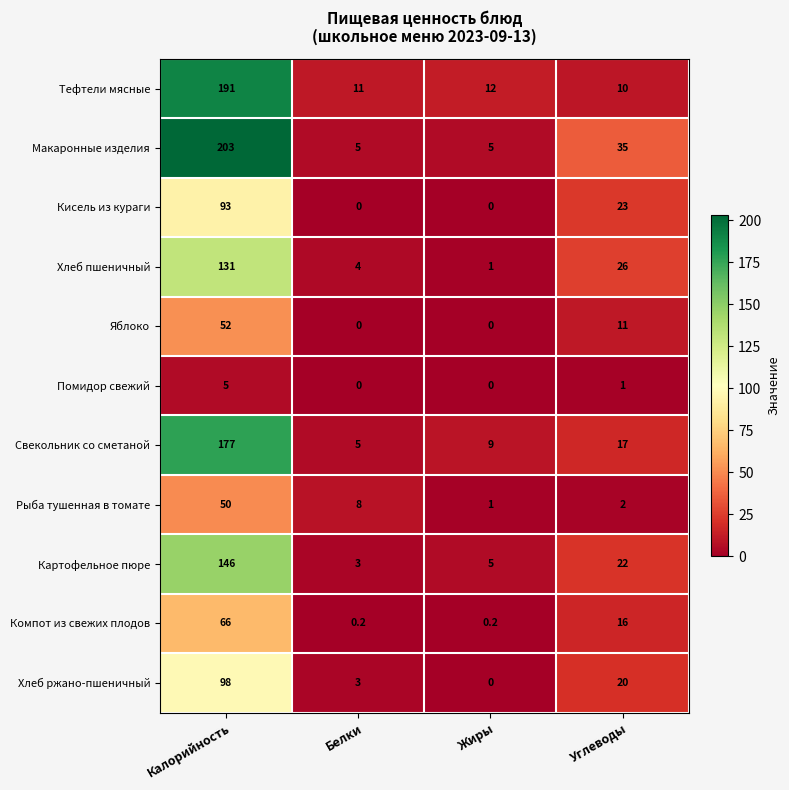

What is the difference between the highest and lowest values at Белки?

11.0